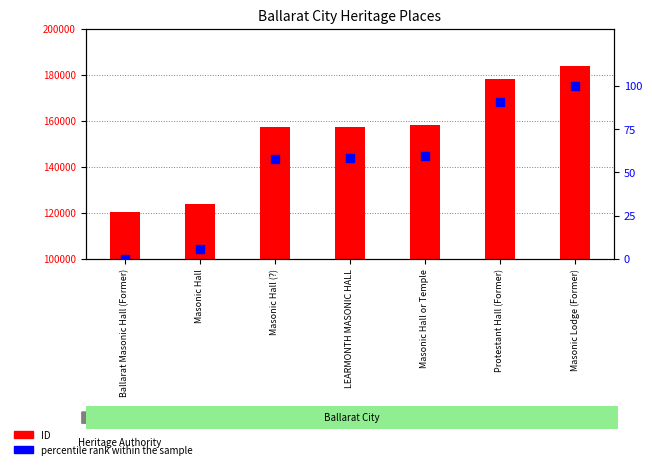

At which category is the sum across all series the highest?

Masonic Lodge (Former)